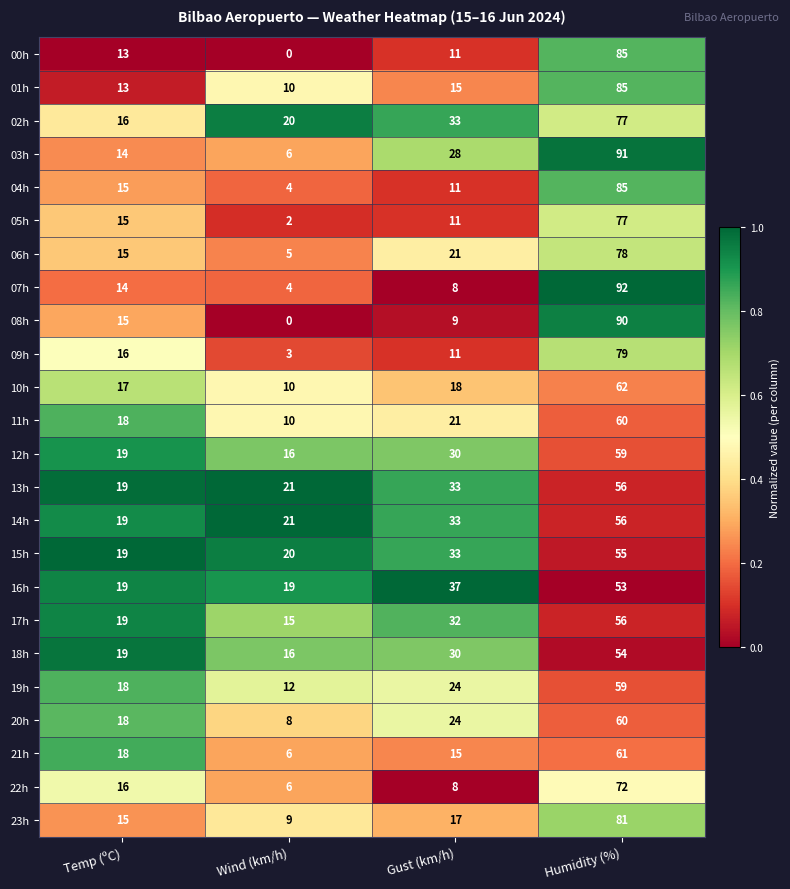

Which series has the widest spread of values?

08h